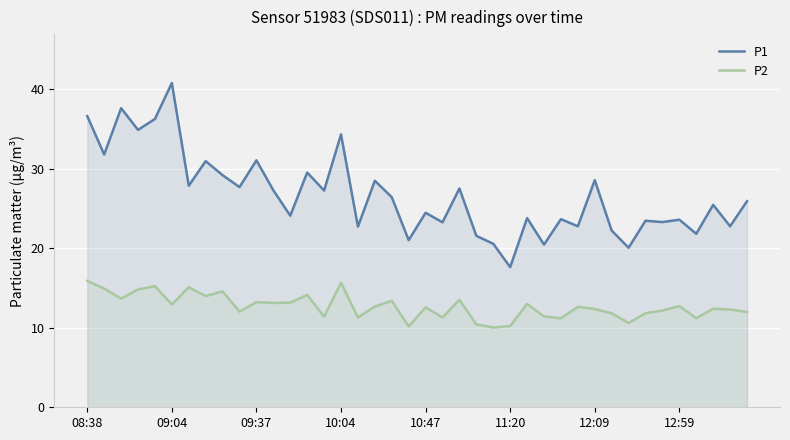

True or false: P2 has a value of 12.0 at 9.

True